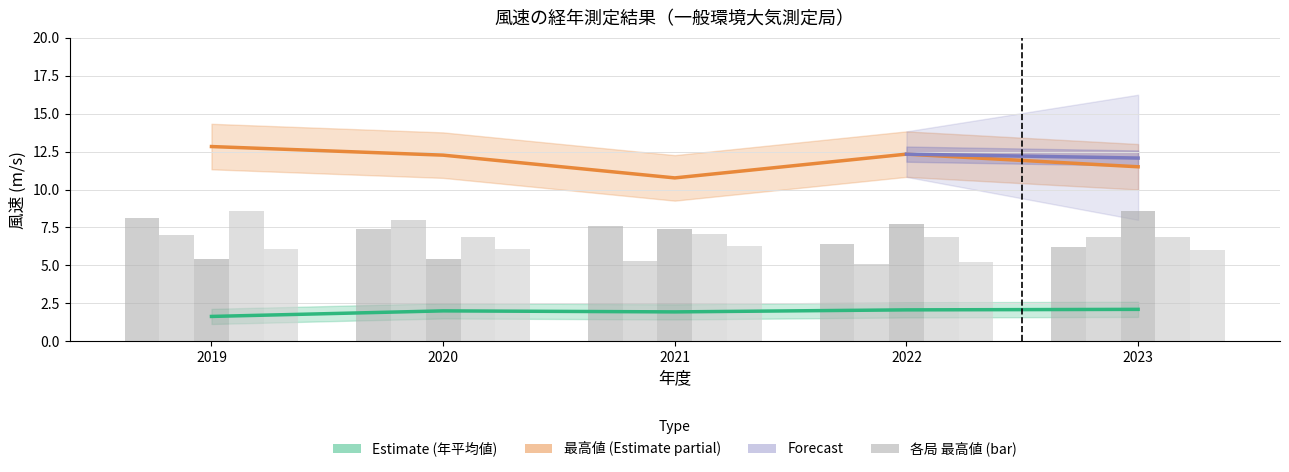

Which label corresponds to the smallest value in the chart?

2019